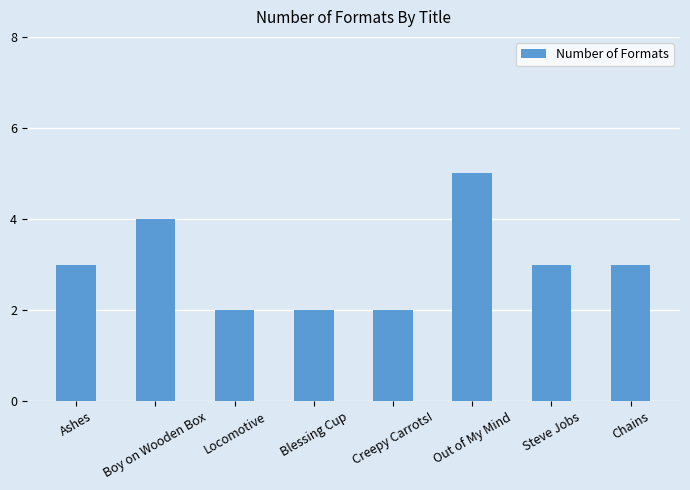

What is the label of the 5th bar from the right?

Blessing Cup